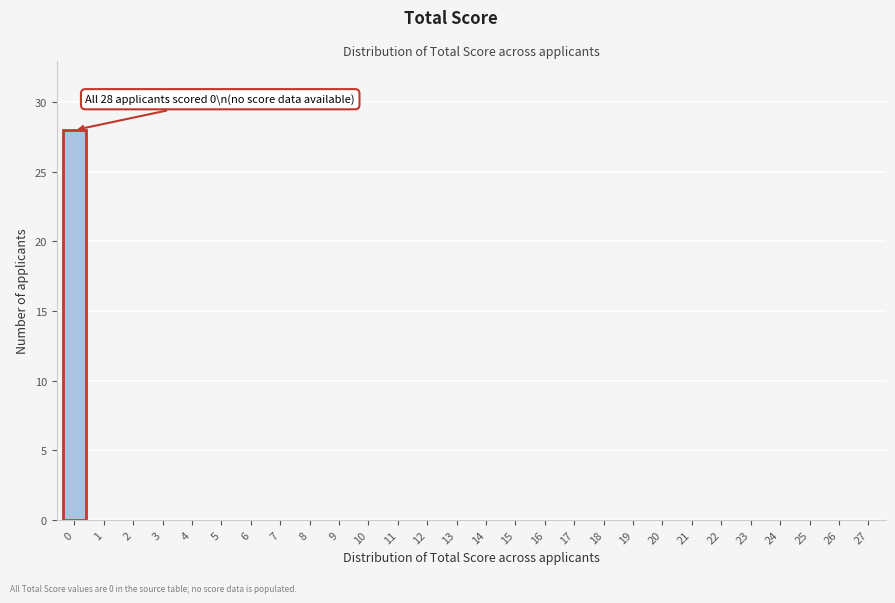

Reading left to right, what are all the values shown in this chart?

0=28	1=0	2=0	3=0	4=0	5=0	6=0	7=0	8=0	9=0	10=0	11=0	12=0	13=0	14=0	15=0	16=0	17=0	18=0	19=0	20=0	21=0	22=0	23=0	24=0	25=0	26=0	27=0